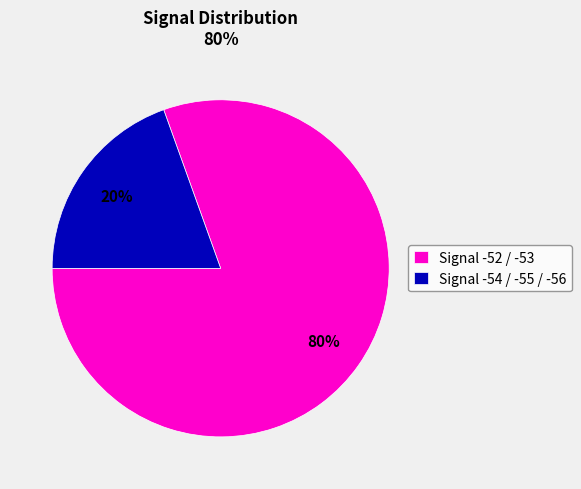

What is the smallest slice in the pie chart?

Signal -54 / -55 / -56